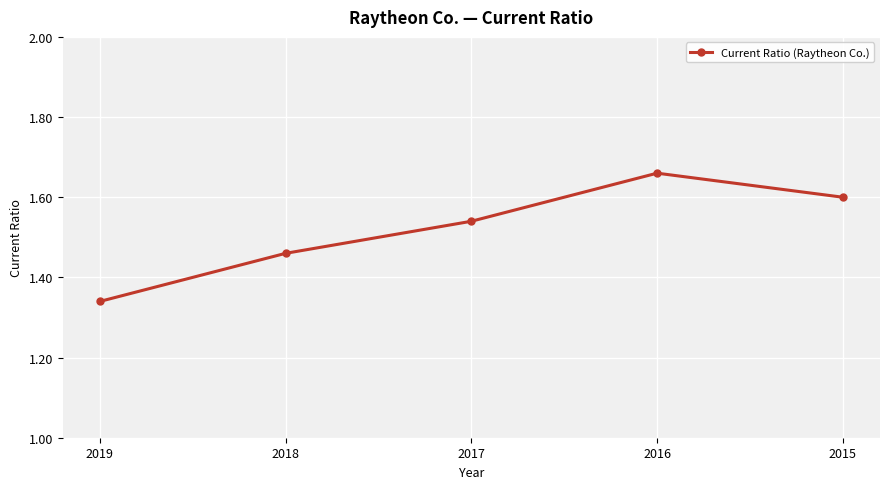

What is the smallest value displayed?

1.3